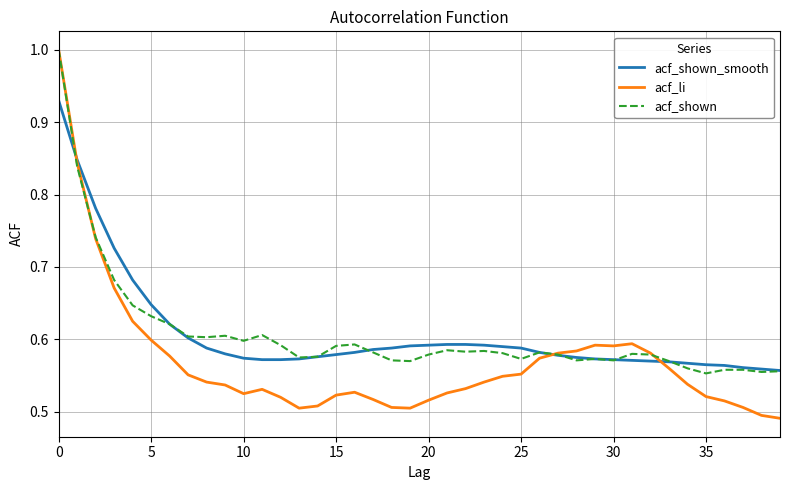

Reading left to right, extract all data points from this chart.

acf_shown_smooth: 0.9	0.8	0.8	0.7	0.7	0.6	0.6	0.6	0.6	0.6	0.6	0.6	0.6	0.6	0.6	0.6	0.6	0.6	0.6	0.6	0.6	0.6	0.6	0.6	0.6	0.6	0.6	0.6	0.6	0.6	0.6	0.6	0.6	0.6	0.6	0.6	0.6	0.6	0.6	0.6
acf_li: 1.0	0.8	0.7	0.7	0.6	0.6	0.6	0.6	0.5	0.5	0.5	0.5	0.5	0.5	0.5	0.5	0.5	0.5	0.5	0.5	0.5	0.5	0.5	0.5	0.5	0.6	0.6	0.6	0.6	0.6	0.6	0.6	0.6	0.6	0.5	0.5	0.5	0.5	0.5	0.5
acf_shown: 1.0	0.8	0.7	0.7	0.6	0.6	0.6	0.6	0.6	0.6	0.6	0.6	0.6	0.6	0.6	0.6	0.6	0.6	0.6	0.6	0.6	0.6	0.6	0.6	0.6	0.6	0.6	0.6	0.6	0.6	0.6	0.6	0.6	0.6	0.6	0.6	0.6	0.6	0.6	0.6